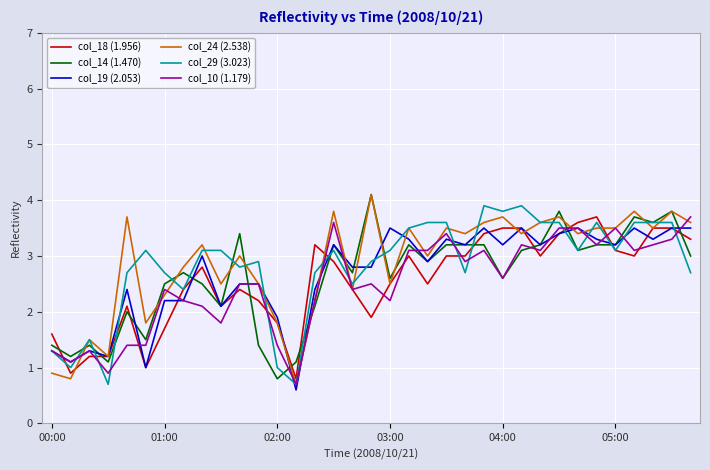

What is the smallest value displayed?

0.6